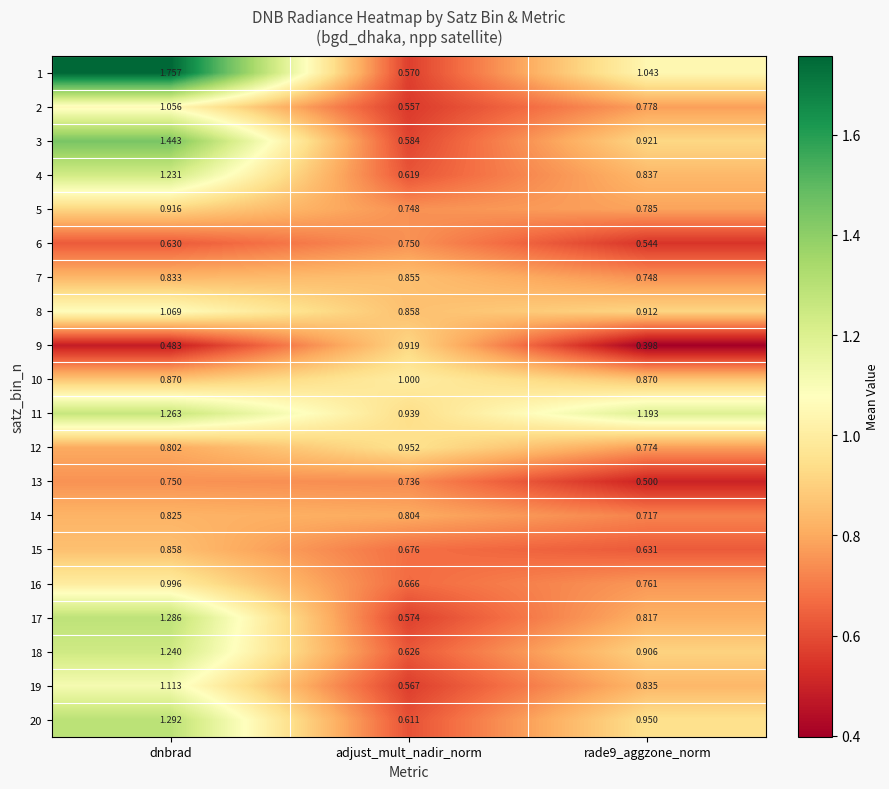

Is the value of 18 at rade9_aggzone_norm greater than the value of 13 at adjust_mult_nadir_norm?

Yes